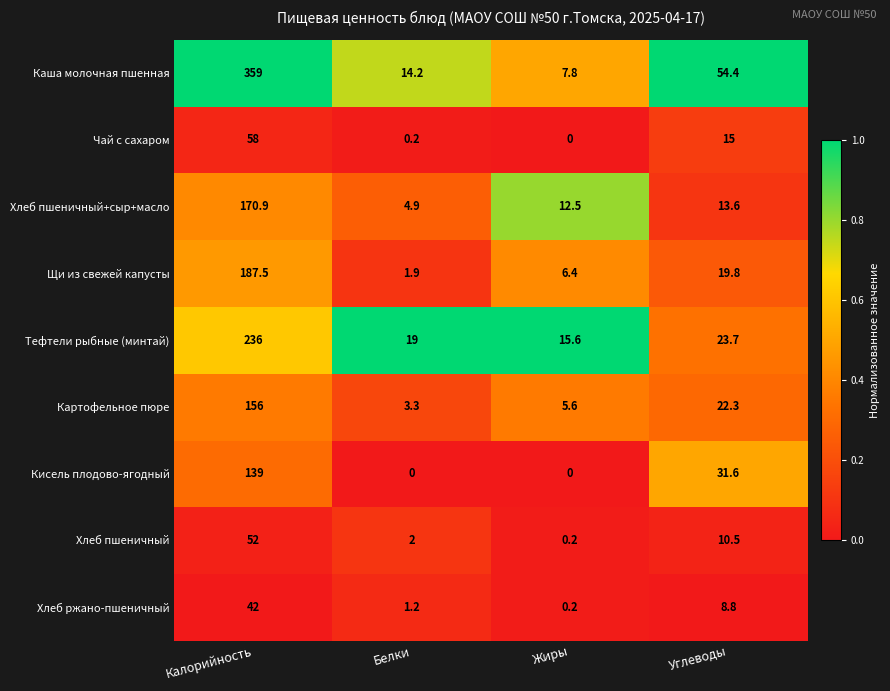

Which series changed the most between Калорийность and Жиры?

Каша молочная пшенная